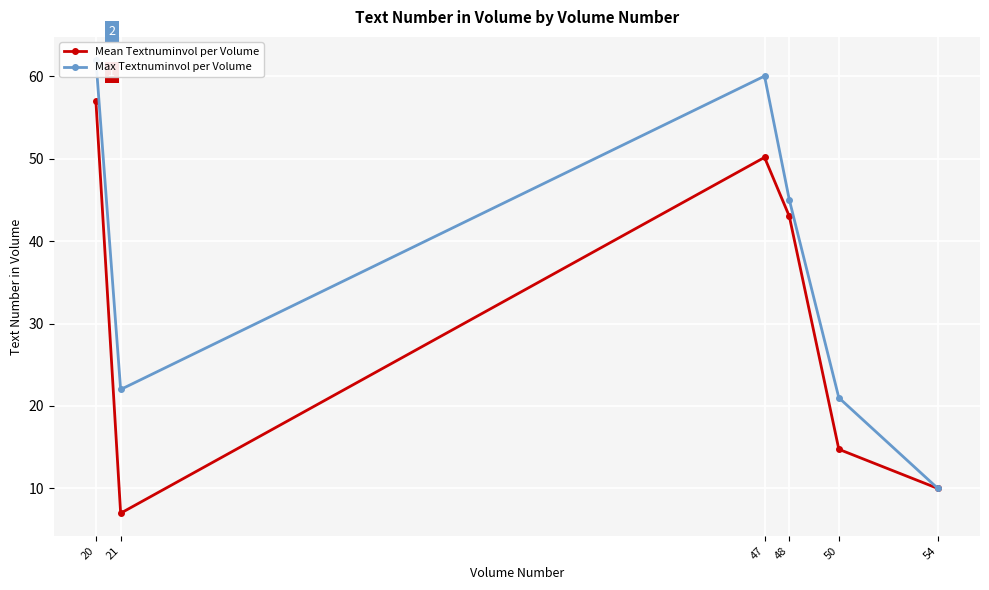

Reading right to left, transcribe all the data shown in this chart.

Mean Textnuminvol per Volume: 54=10.0	50=14.8	48=43.0	47=50.1	21=7.0	20=57.0
Max Textnuminvol per Volume: 54=10.0	50=21.0	48=45.0	47=60.0	21=22.0	20=62.0